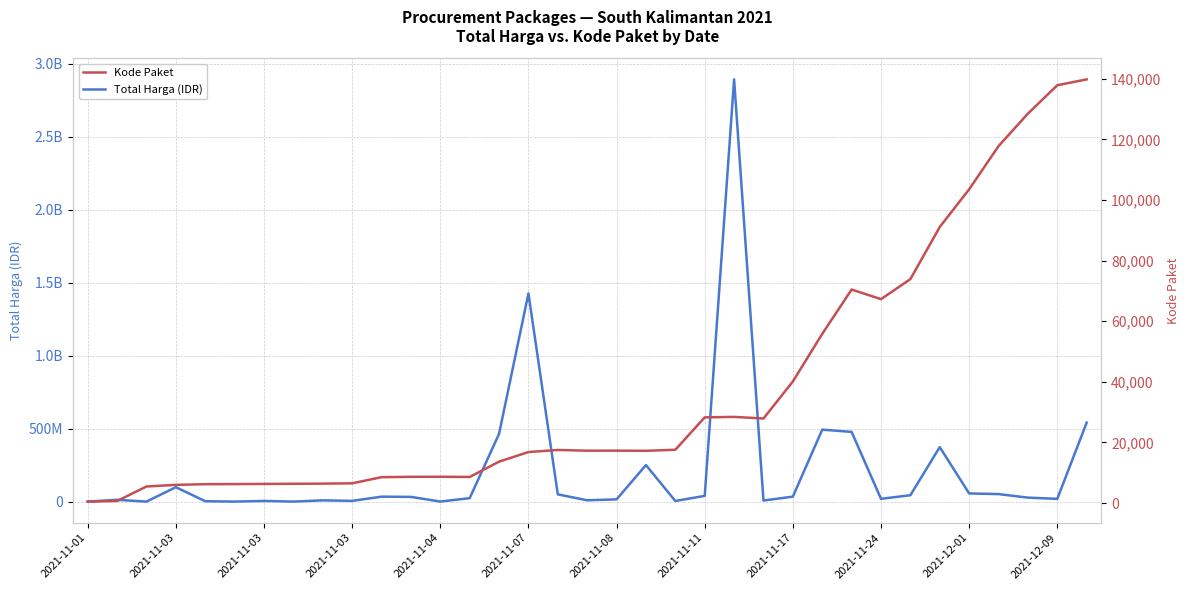

What value does the Kode Paket series have at 25?

55826